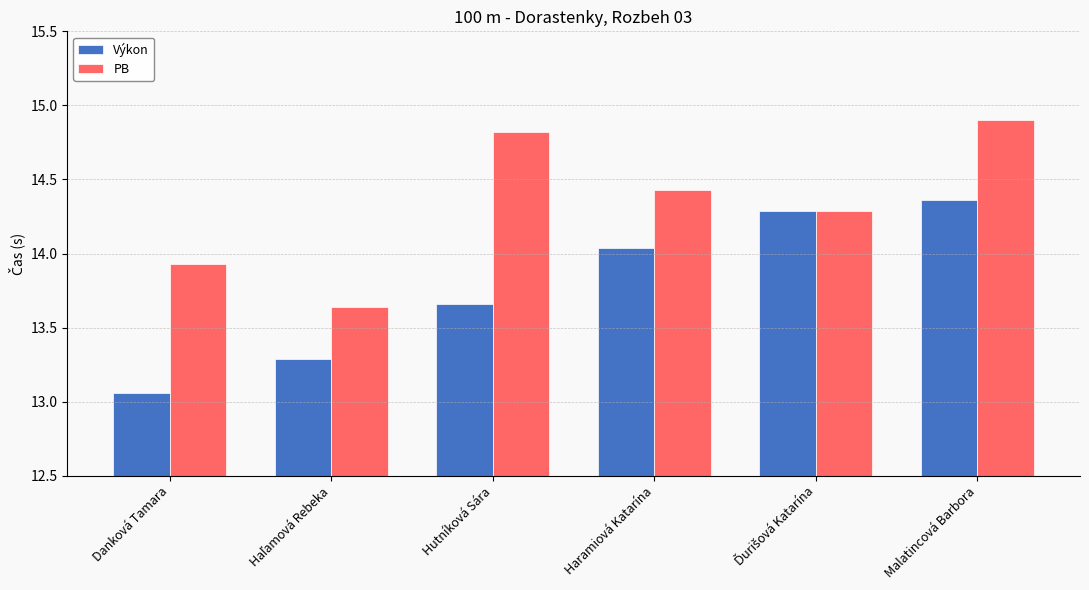

Which series changed the most between Haramiová Katarína and Malatincová Barbora?

PB